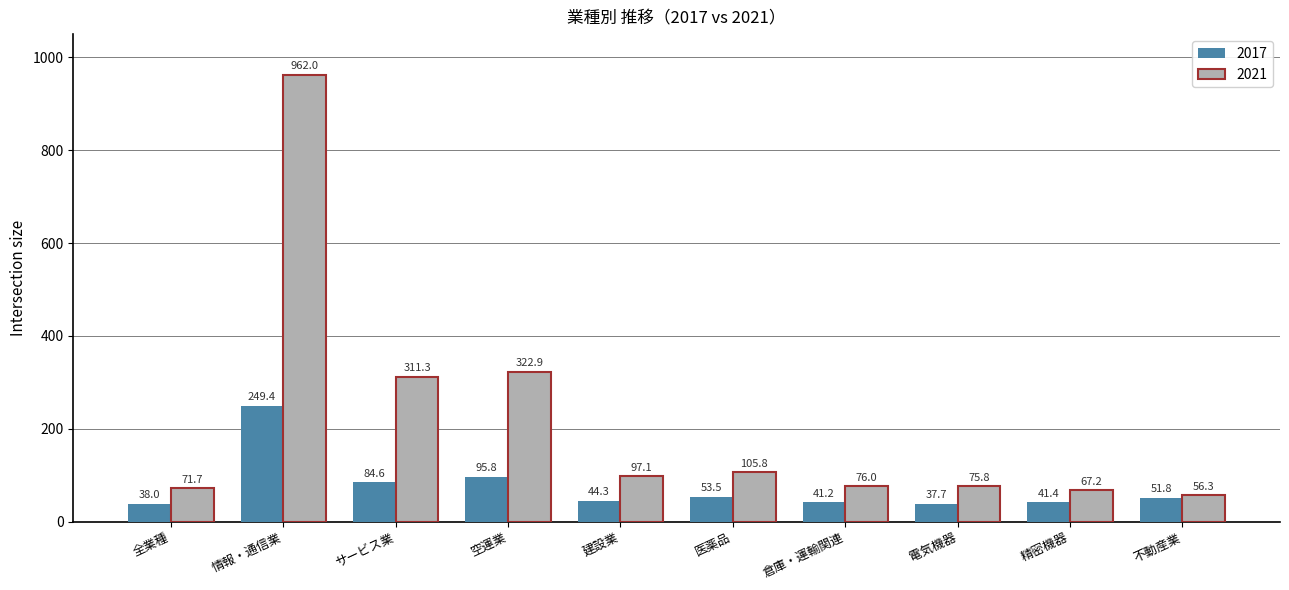

At which label does 2021 first exceed 97?

情報・通信業